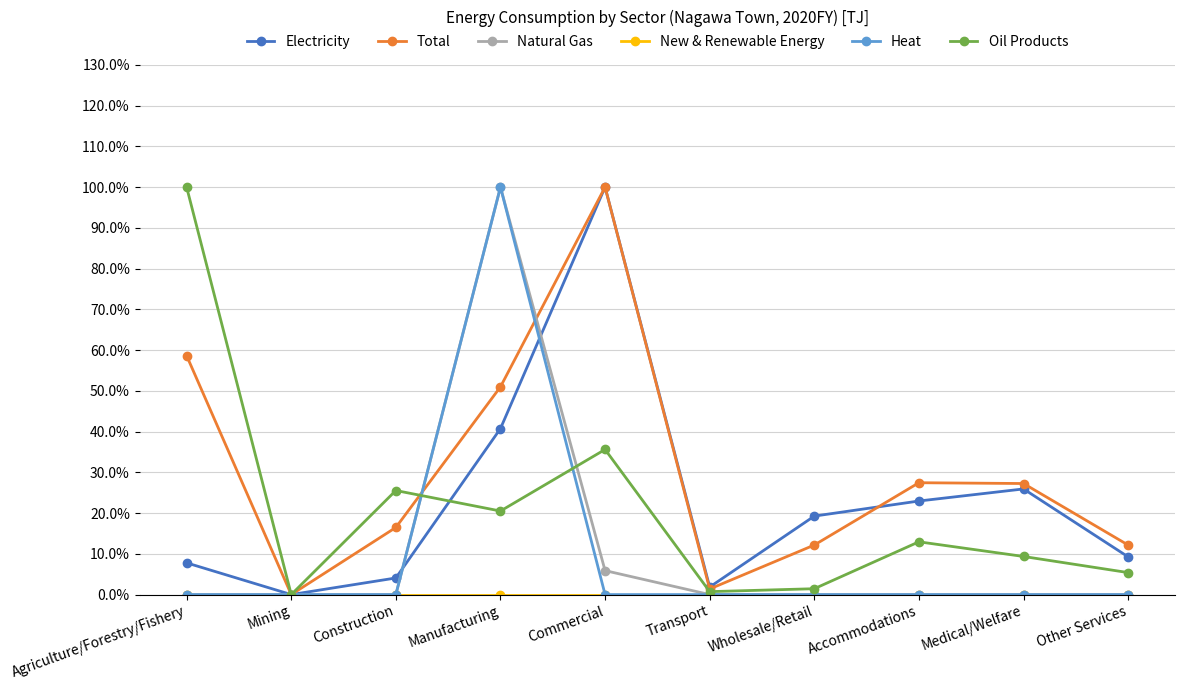

What position from the right is Other Services?

1